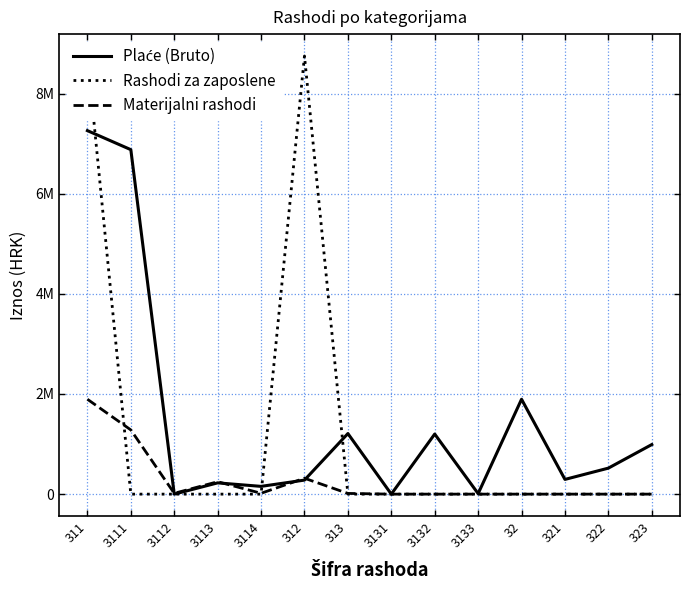

What is the total value across all series at 322?

519184